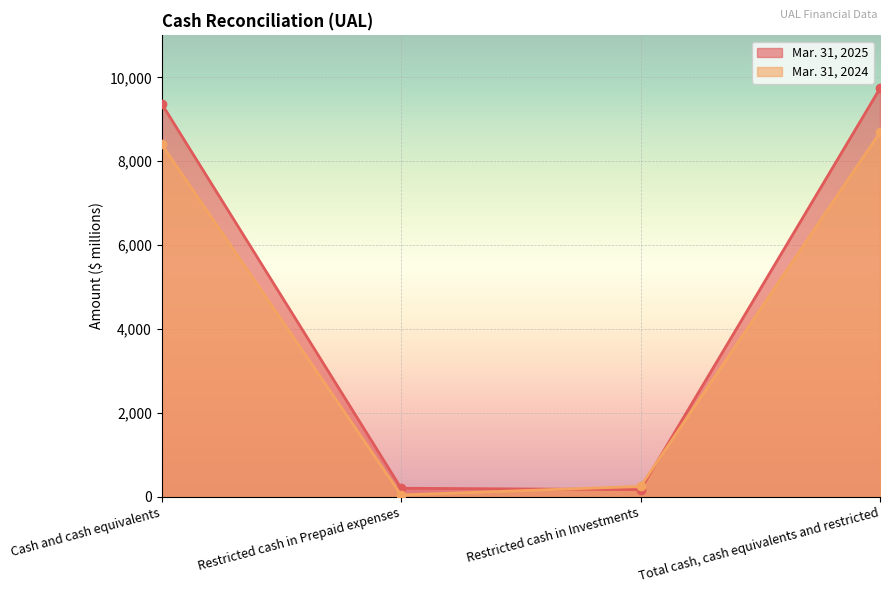

How many lines are shown in the chart?

2